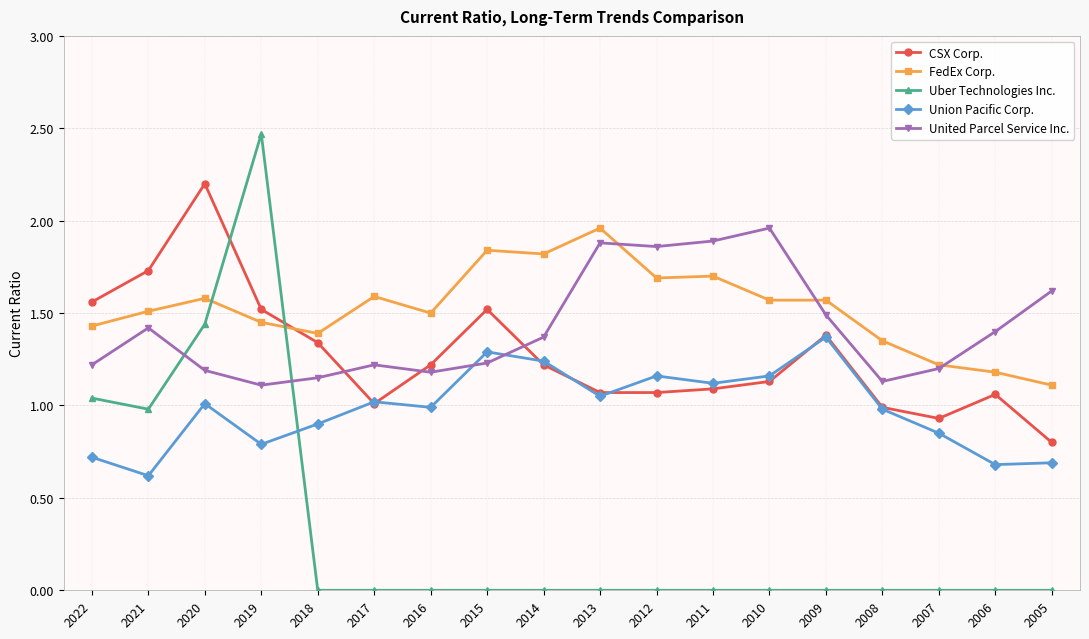

After their last crossing, which series has the higher values: Uber Technologies Inc. or United Parcel Service Inc.?

United Parcel Service Inc.